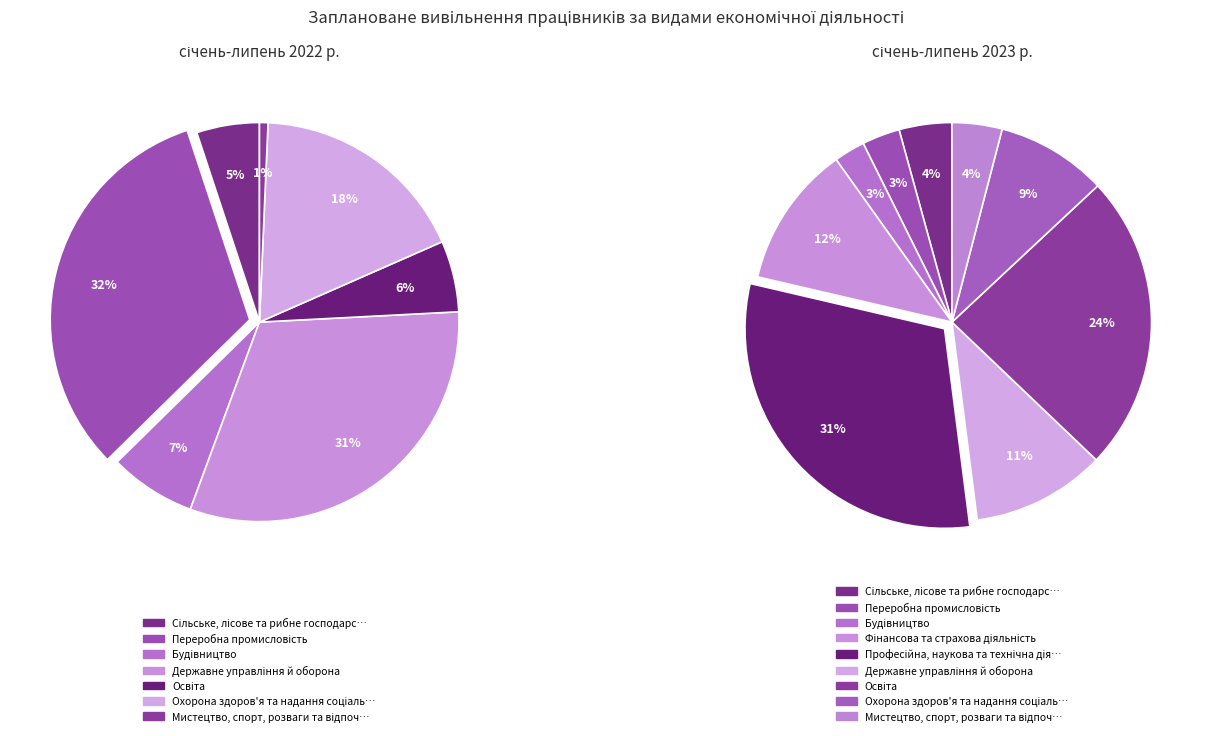

Which slice is the smallest?

3